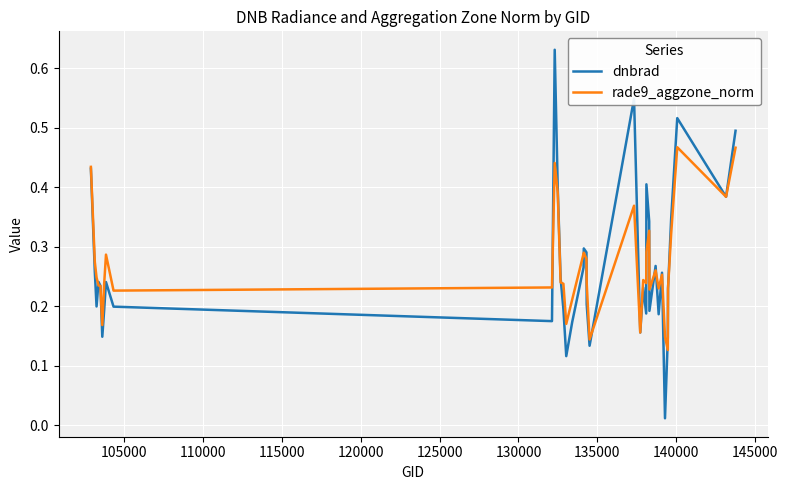

Which series has the largest range (max minus min)?

dnbrad